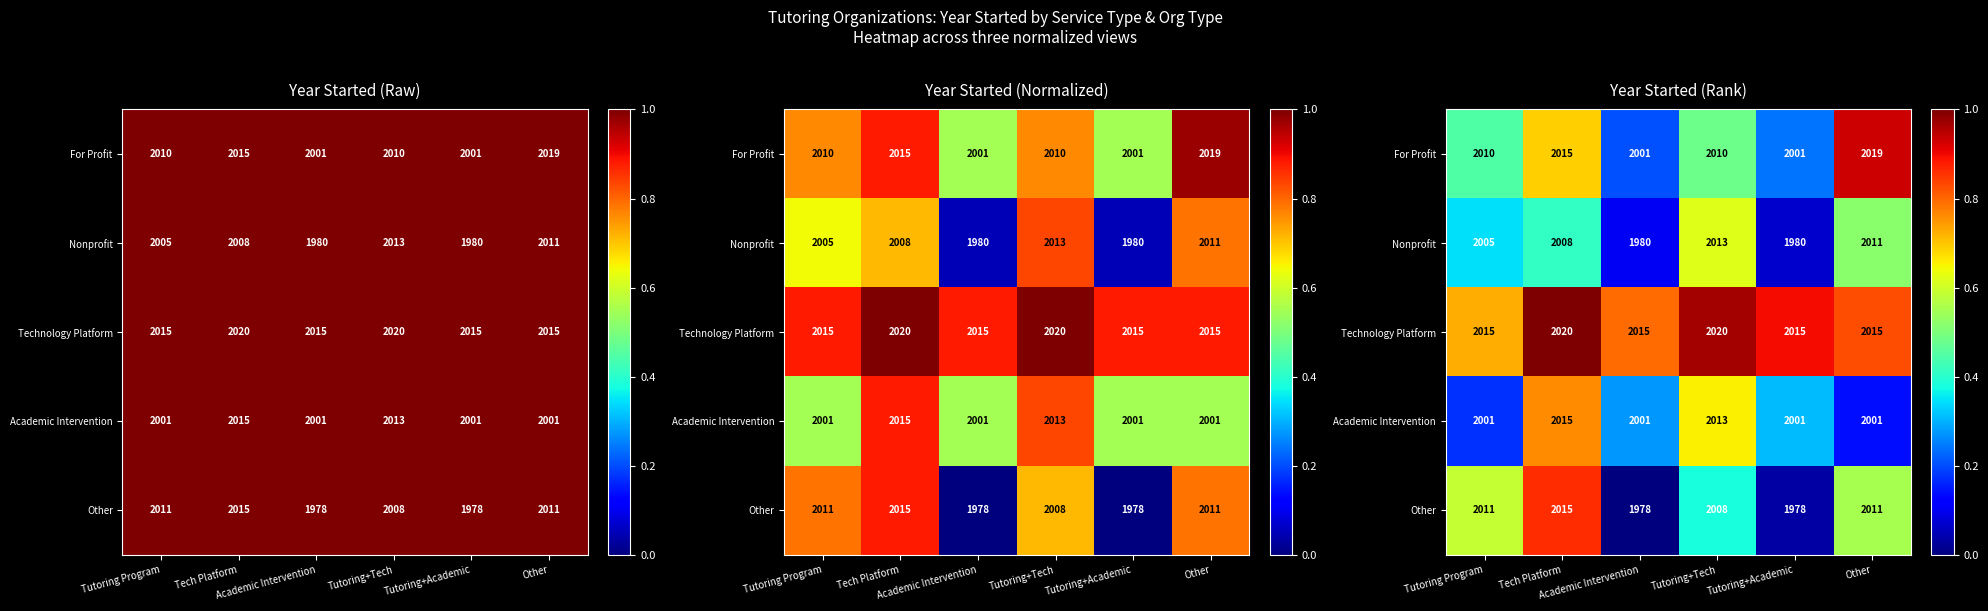

What is the sum of the Nonprofit values at Tutoring Program and Tutoring+Academic?

0.4